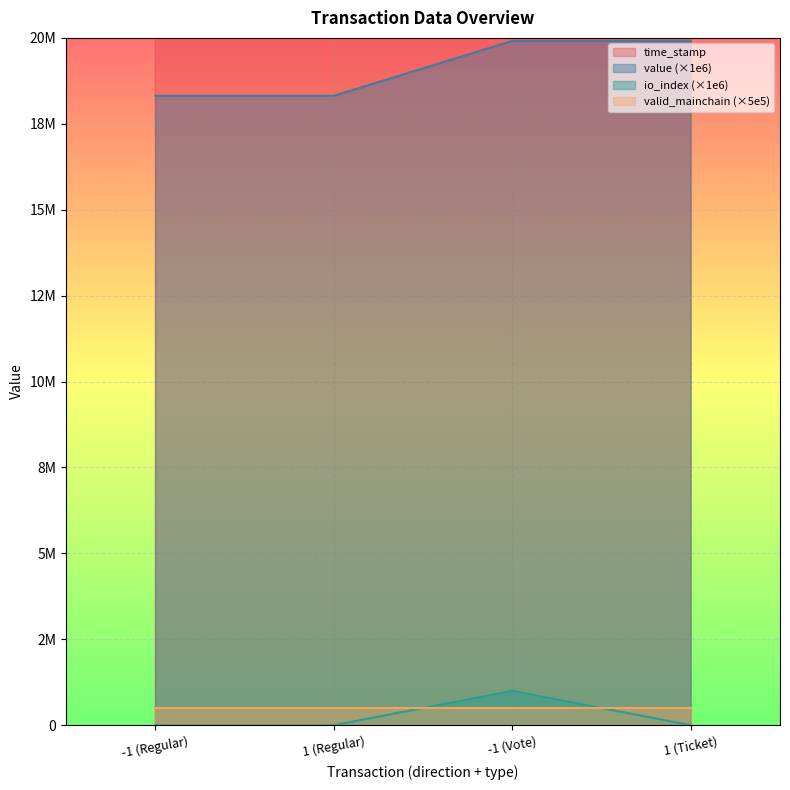

The time_stamp series shows 1150533765.2 at -1 (Vote). True or false?

False